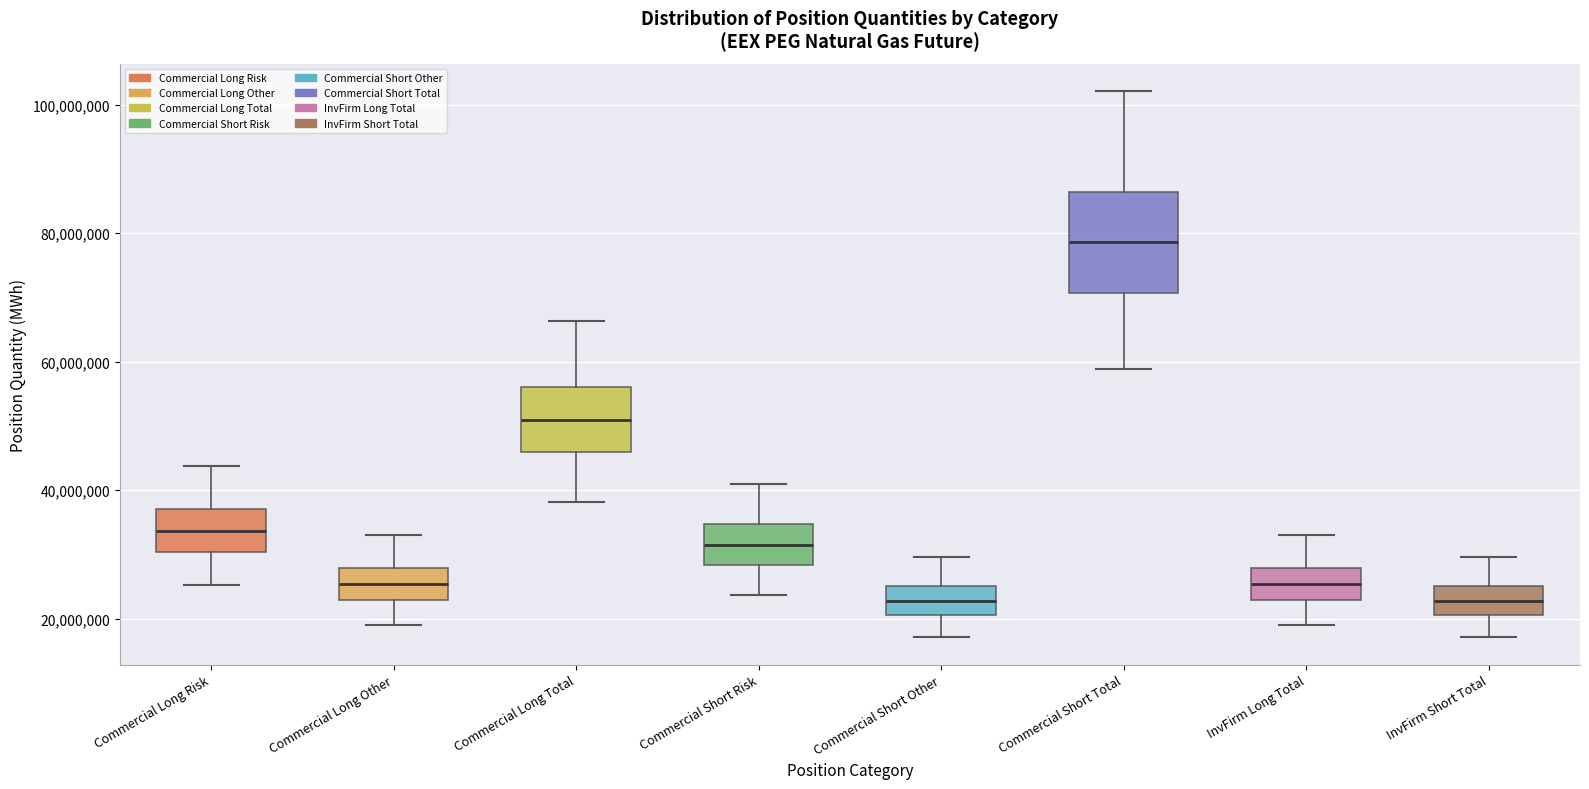

Reading left to right, transcribe this box plot: for each box, give where its median line is, the range the box spans, and where its two whiskers end, as read against the y-axis. The values are not printed on the chart, so give them approximately, as read against the axis.

Commercial Long Risk: median 34000000, box 30000000 to 38000000, whiskers 26000000 to 44000000
Commercial Long Other: median 26000000, box 22000000 to 28000000, whiskers 20000000 to 34000000
Commercial Long Total: median 50000000, box 46000000 to 56000000, whiskers 38000000 to 66000000
Commercial Short Risk: median 32000000, box 28000000 to 34000000, whiskers 24000000 to 40000000
Commercial Short Other: median 22000000, box 20000000 to 26000000, whiskers 18000000 to 30000000
Commercial Short Total: median 78000000, box 70000000 to 86000000, whiskers 58000000 to 102000000
InvFirm Long Total: median 26000000, box 22000000 to 28000000, whiskers 20000000 to 34000000
InvFirm Short Total: median 22000000, box 20000000 to 26000000, whiskers 18000000 to 30000000